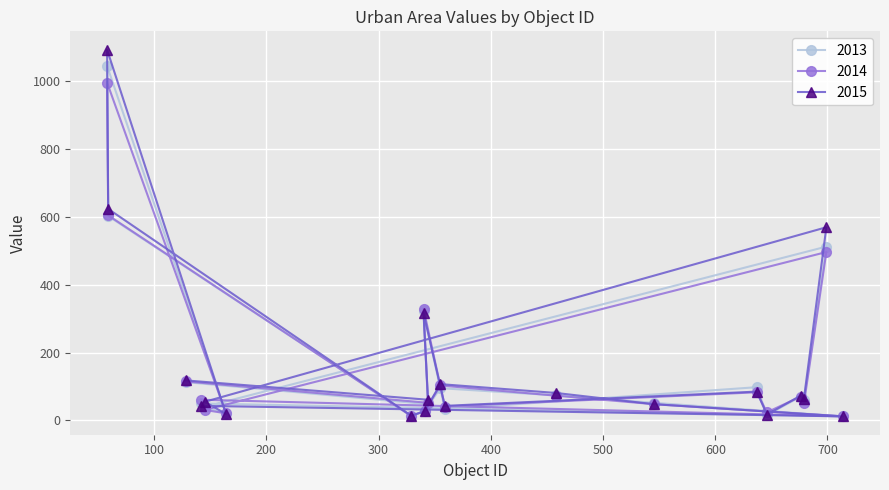

Reading right to left, list all the values displayed in this chart.

2013: 50	12	52	74	95	28	14	602	1044	19	40	512	59	70	16	98	33	321	48	113
2014: 61	12	48	73	103	28	13	604	995	21	31	496	50	70	24	83	41	329	52	115
2015: 43	12	48	81	107	27	14	623	1092	19	55	569	64	73	17	85	43	316	61	118